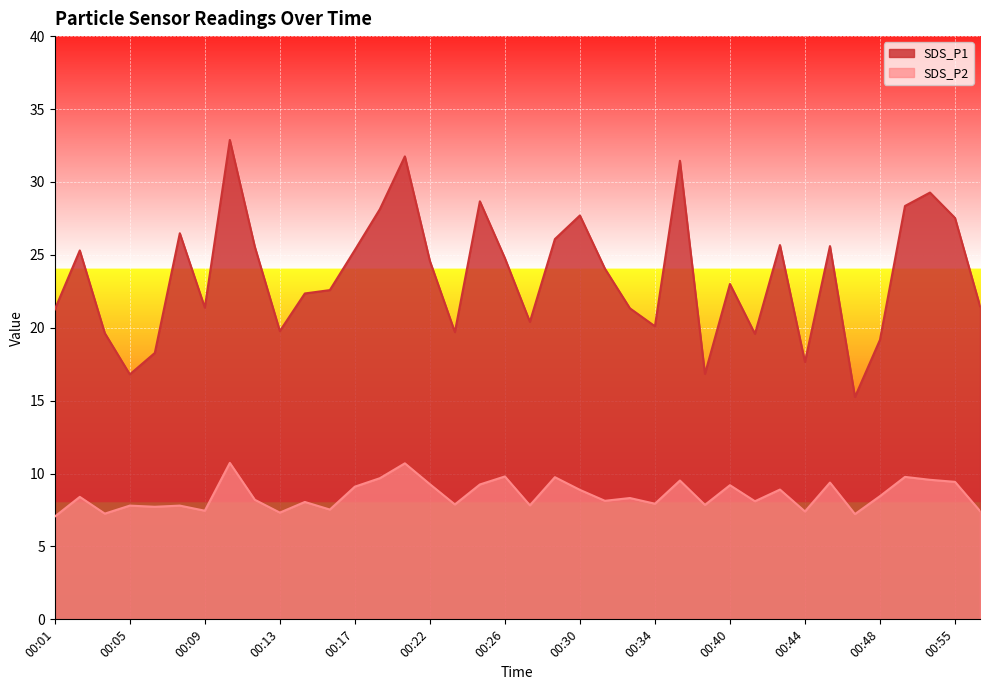

What is the difference between the maximum and minimum values in the SDS_P2 series?

3.7